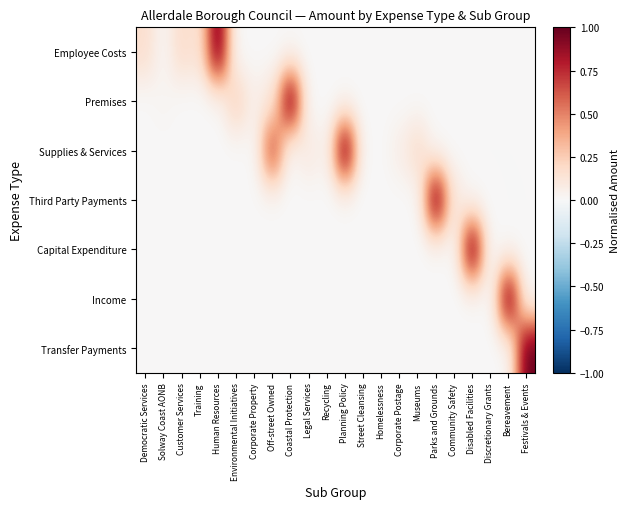

Reading right to left, what are all the values shown in this chart?

Employee Costs: Festivals & Events=0.0	Bereavement=0.0	Discretionary Grants=0.0	Disabled Facilities=0.0	Community Safety=0.0	Parks and Grounds=0.0	Museums=0.0	Corporate Postage=0.0	Homelessness=0.0	Street Cleansing=0.0	Planning Policy=0.0	Recycling=0.0	Legal Services=0.0	Coastal Protection=0.0	Off-street Owned=0.0	Corporate Property=0.0	Environmental Initiatives=0.0	Human Resources=1.0	Training=0.1	Customer Services=0.2	Solway Coast AONB=0.0	Democratic Services=0.2
Premises: Festivals & Events=0.0	Bereavement=0.0	Discretionary Grants=0.0	Disabled Facilities=0.0	Community Safety=0.0	Parks and Grounds=0.0	Museums=0.0	Corporate Postage=0.0	Homelessness=0.0	Street Cleansing=0.0	Planning Policy=0.0	Recycling=0.0	Legal Services=0.0	Coastal Protection=1.0	Off-street Owned=0.1	Corporate Property=0.1	Environmental Initiatives=0.2	Human Resources=0.0	Training=0.0	Customer Services=0.0	Solway Coast AONB=0.0	Democratic Services=0.0
Supplies & Services: Festivals & Events=0.0	Bereavement=0.0	Discretionary Grants=0.0	Disabled Facilities=0.0	Community Safety=0.0	Parks and Grounds=0.0	Museums=0.2	Corporate Postage=0.1	Homelessness=0.0	Street Cleansing=0.0	Planning Policy=1.0	Recycling=0.0	Legal Services=0.1	Coastal Protection=0.0	Off-street Owned=0.7	Corporate Property=0.0	Environmental Initiatives=0.0	Human Resources=0.0	Training=0.0	Customer Services=0.0	Solway Coast AONB=0.0	Democratic Services=0.0
Third Party Payments: Festivals & Events=0.0	Bereavement=0.0	Discretionary Grants=0.0	Disabled Facilities=0.0	Community Safety=0.1	Parks and Grounds=1.0	Museums=0.0	Corporate Postage=0.0	Homelessness=0.0	Street Cleansing=0.0	Planning Policy=0.0	Recycling=0.0	Legal Services=0.0	Coastal Protection=0.0	Off-street Owned=0.0	Corporate Property=0.0	Environmental Initiatives=0.0	Human Resources=0.0	Training=0.0	Customer Services=0.0	Solway Coast AONB=0.0	Democratic Services=0.0
Capital Expenditure: Festivals & Events=0.0	Bereavement=0.0	Discretionary Grants=-0.0	Disabled Facilities=1.0	Community Safety=0.0	Parks and Grounds=0.0	Museums=0.0	Corporate Postage=0.0	Homelessness=0.0	Street Cleansing=0.0	Planning Policy=0.0	Recycling=0.0	Legal Services=0.0	Coastal Protection=0.0	Off-street Owned=0.0	Corporate Property=0.0	Environmental Initiatives=0.0	Human Resources=0.0	Training=0.0	Customer Services=0.0	Solway Coast AONB=0.0	Democratic Services=0.0
Income: Festivals & Events=0.0	Bereavement=1.0	Discretionary Grants=0.0	Disabled Facilities=0.0	Community Safety=0.0	Parks and Grounds=0.0	Museums=0.0	Corporate Postage=0.0	Homelessness=0.0	Street Cleansing=0.0	Planning Policy=0.0	Recycling=0.0	Legal Services=0.0	Coastal Protection=0.0	Off-street Owned=0.0	Corporate Property=0.0	Environmental Initiatives=0.0	Human Resources=0.0	Training=0.0	Customer Services=0.0	Solway Coast AONB=0.0	Democratic Services=0.0
Transfer Payments: Festivals & Events=1.0	Bereavement=0.0	Discretionary Grants=0.0	Disabled Facilities=0.0	Community Safety=0.0	Parks and Grounds=0.0	Museums=0.0	Corporate Postage=0.0	Homelessness=0.0	Street Cleansing=0.0	Planning Policy=0.0	Recycling=0.0	Legal Services=0.0	Coastal Protection=0.0	Off-street Owned=0.0	Corporate Property=0.0	Environmental Initiatives=0.0	Human Resources=0.0	Training=0.0	Customer Services=0.0	Solway Coast AONB=0.0	Democratic Services=0.0